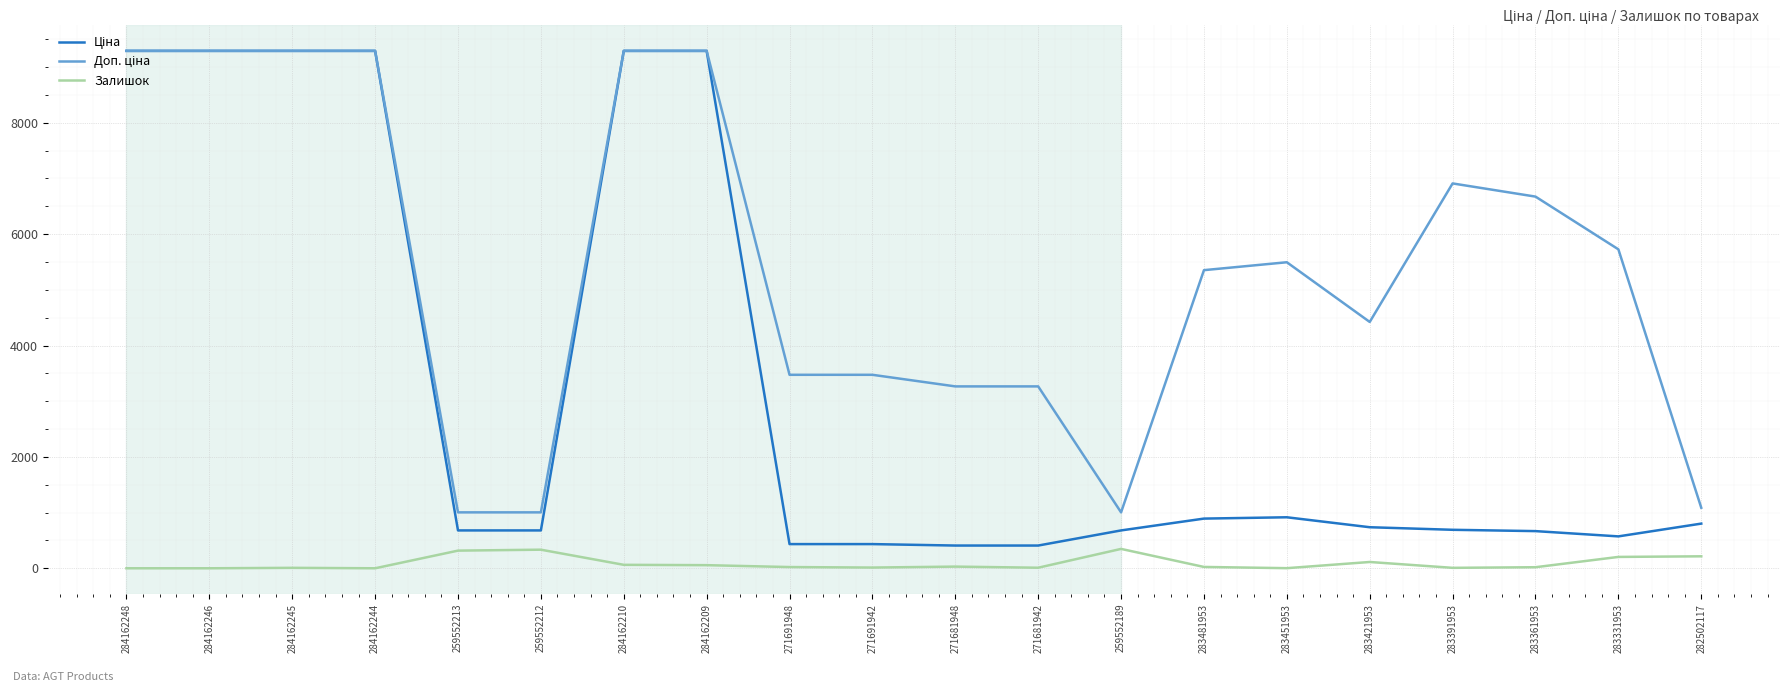

The Залишок series shows 56.0 at 284162209. True or false?

True